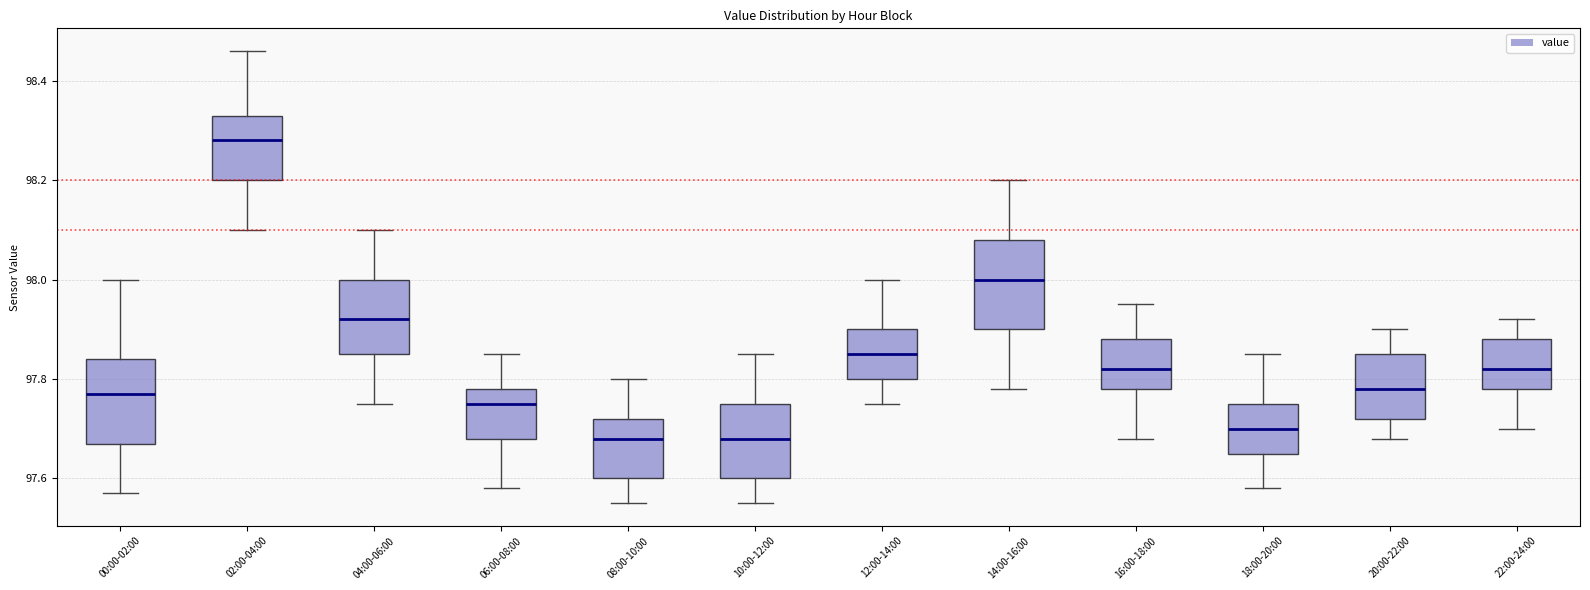

Reading left to right, transcribe this box plot: for each box, give where its median line is, the range the box spans, and where its two whiskers end, as read against the y-axis. The values are not printed on the chart, so give them approximately, as read against the axis.

00:00-02:00: median 97.78, box 97.68 to 97.84, whiskers 97.58 to 98.00
02:00-04:00: median 98.28, box 98.20 to 98.34, whiskers 98.10 to 98.46
04:00-06:00: median 97.92, box 97.86 to 98.00, whiskers 97.76 to 98.10
06:00-08:00: median 97.76, box 97.68 to 97.78, whiskers 97.58 to 97.86
08:00-10:00: median 97.68, box 97.60 to 97.72, whiskers 97.56 to 97.80
10:00-12:00: median 97.68, box 97.60 to 97.76, whiskers 97.56 to 97.86
12:00-14:00: median 97.86, box 97.80 to 97.90, whiskers 97.76 to 98.00
14:00-16:00: median 98.00, box 97.90 to 98.08, whiskers 97.78 to 98.20
16:00-18:00: median 97.82, box 97.78 to 97.88, whiskers 97.68 to 97.96
18:00-20:00: median 97.70, box 97.66 to 97.76, whiskers 97.58 to 97.86
20:00-22:00: median 97.78, box 97.72 to 97.86, whiskers 97.68 to 97.90
22:00-24:00: median 97.82, box 97.78 to 97.88, whiskers 97.70 to 97.92